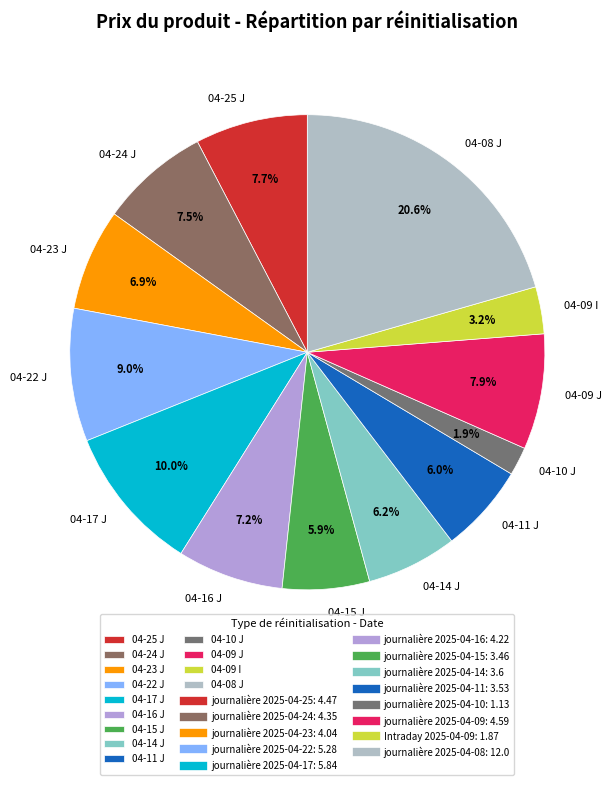

Which category has the smallest portion of the pie?

04-10 J